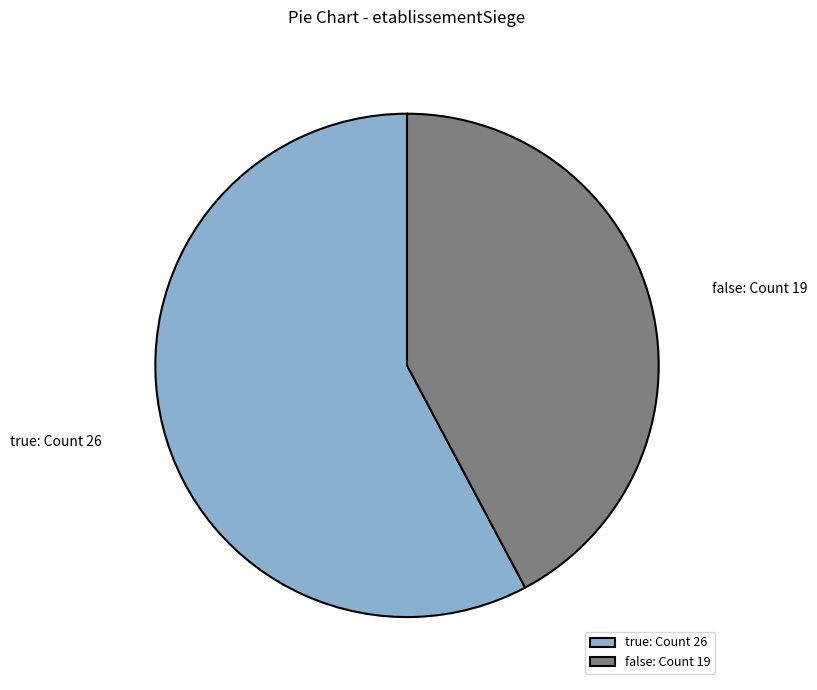

Is there any slice that represents more than half of the pie?

Yes